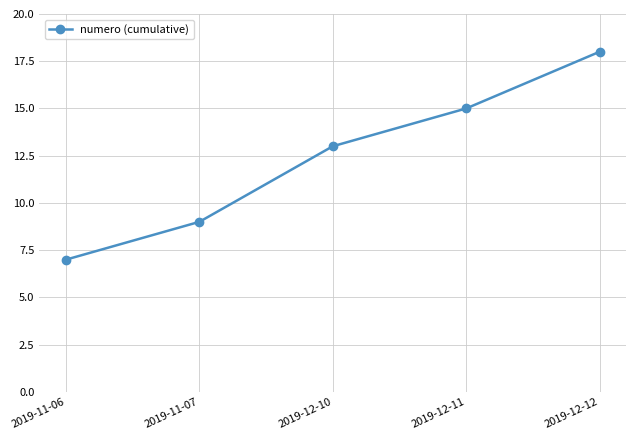

Reading right to left, what are all the values shown in this chart?

18	15	13	9	7